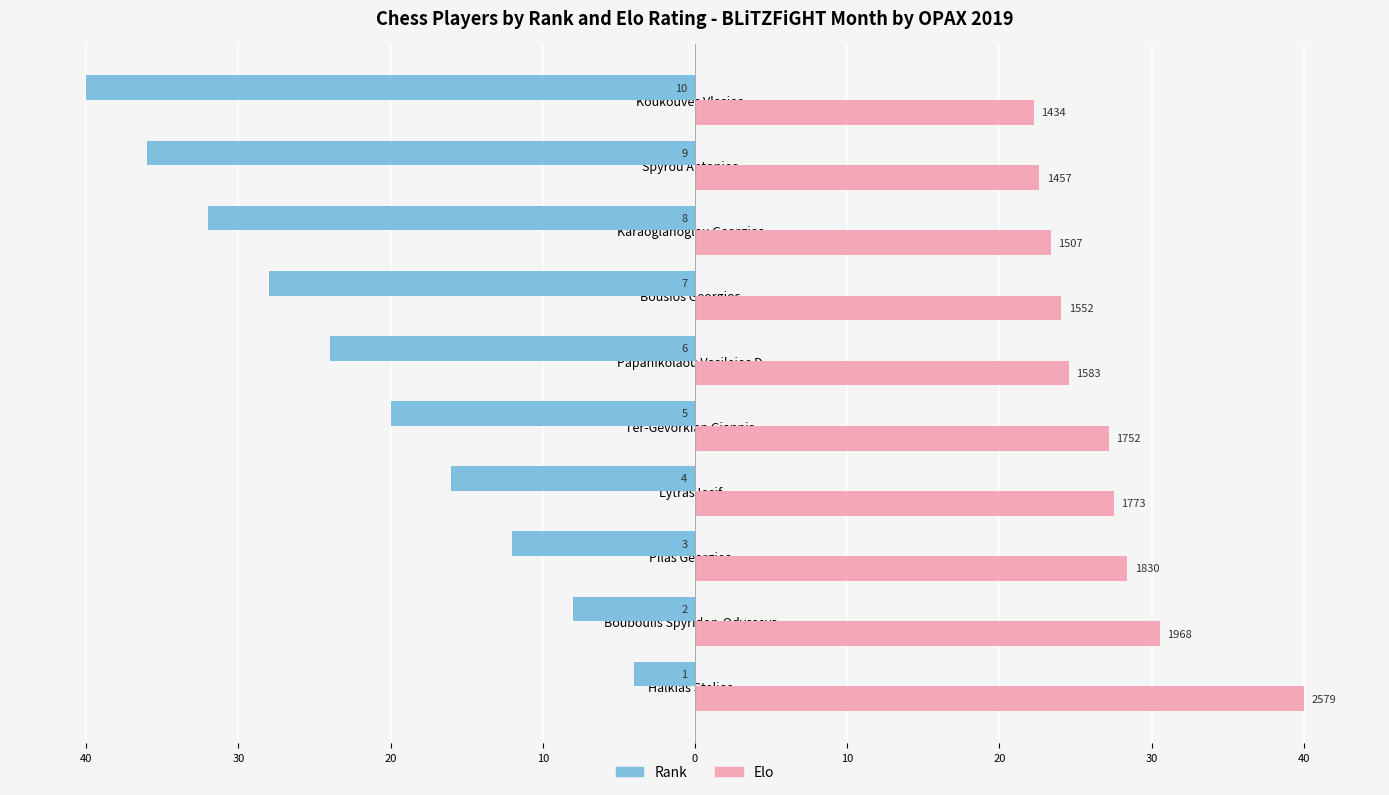

What are all the series names shown in the legend?

Rank, Elo